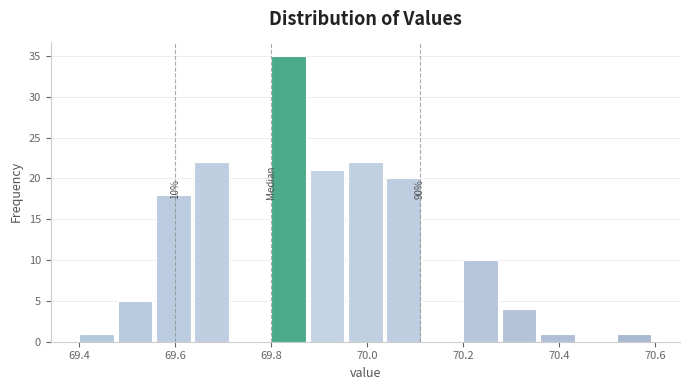

Which range on the x-axis has the tallest bar?

69.80 to 69.88